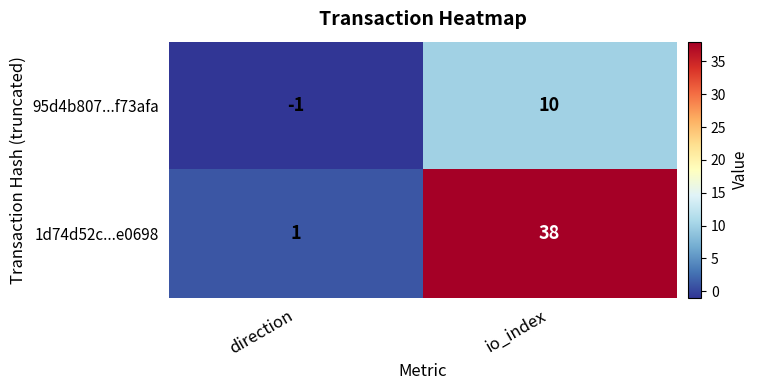

Count the number of data series in this chart.

2